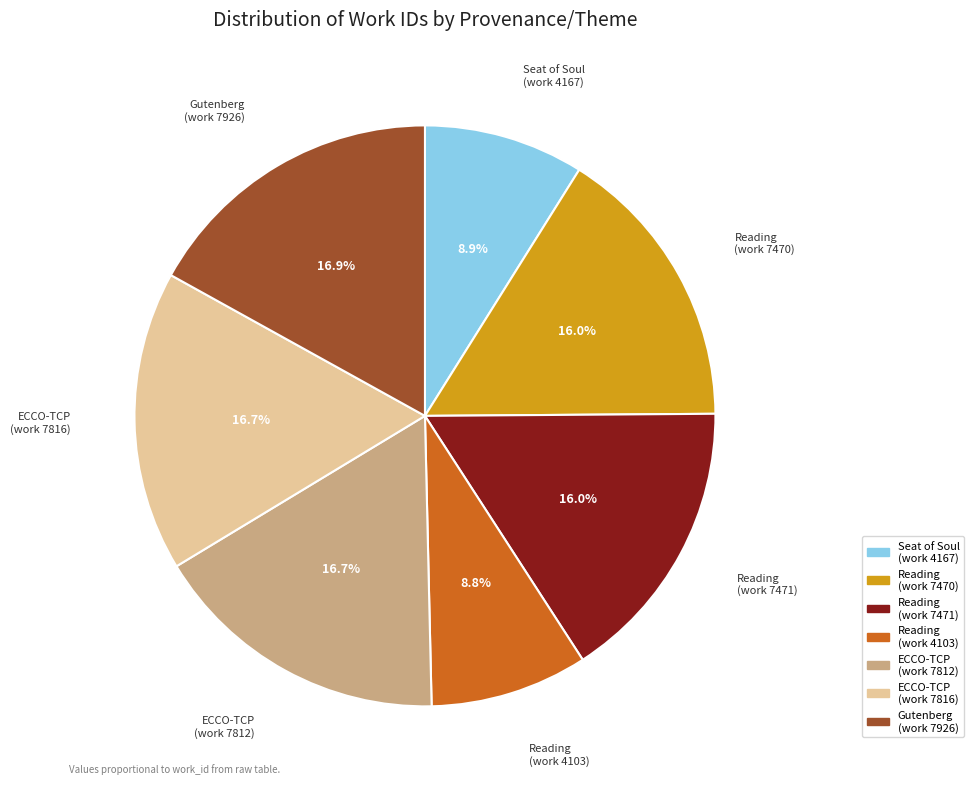

Is the sum of Reading (work 7471) and ECCO-TCP (work 7816) greater than half?

No